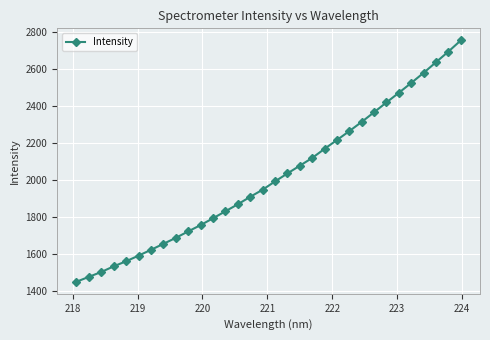

What is the sum of all values?

64489.4